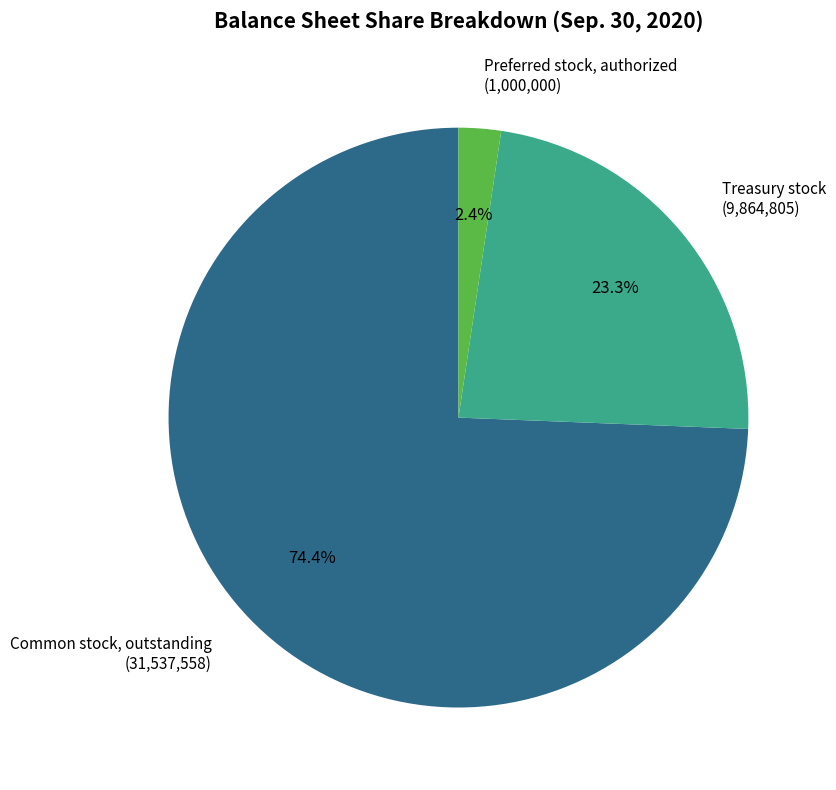

To the nearest percent, what portion does Preferred stock, authorized represent?

2%